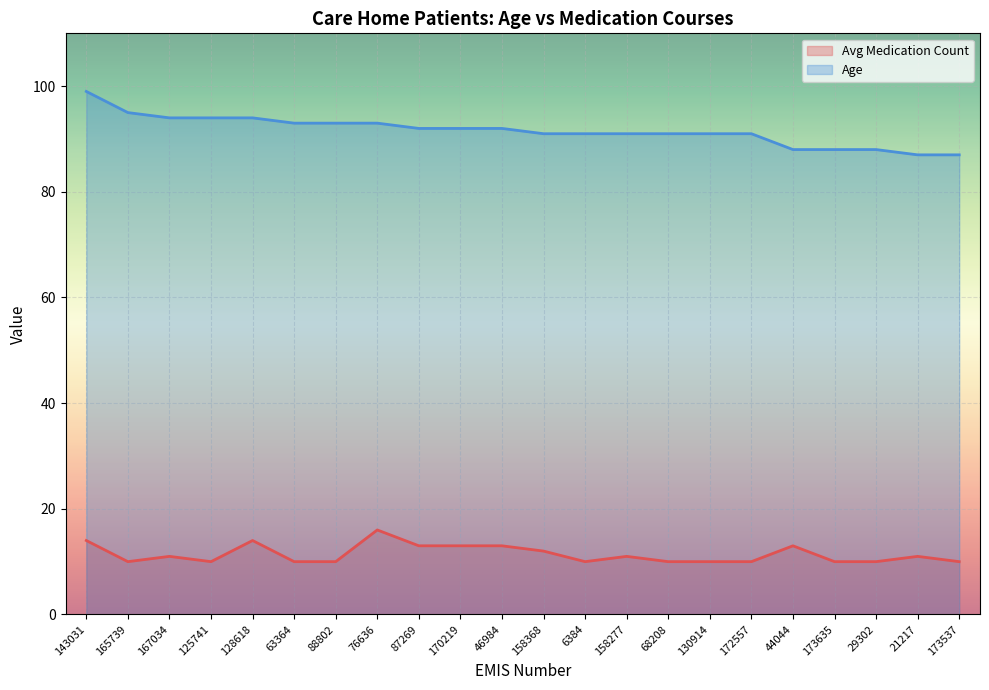

Reading left to right, what are all the values shown in this chart?

Avg Medication Count: 14	10	11	10	14	10	10	16	13	13	13	12	10	11	10	10	10	13	10	10	11	10
Age: 99	95	94	94	94	93	93	93	92	92	92	91	91	91	91	91	91	88	88	88	87	87